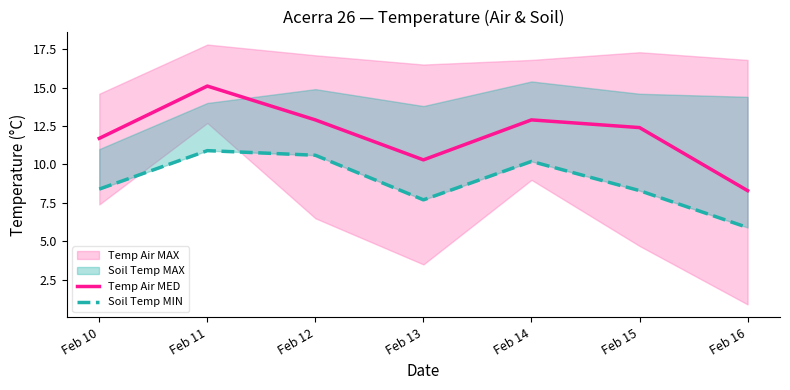

What is the spread (max minus min) of values at Feb 11?

4.2